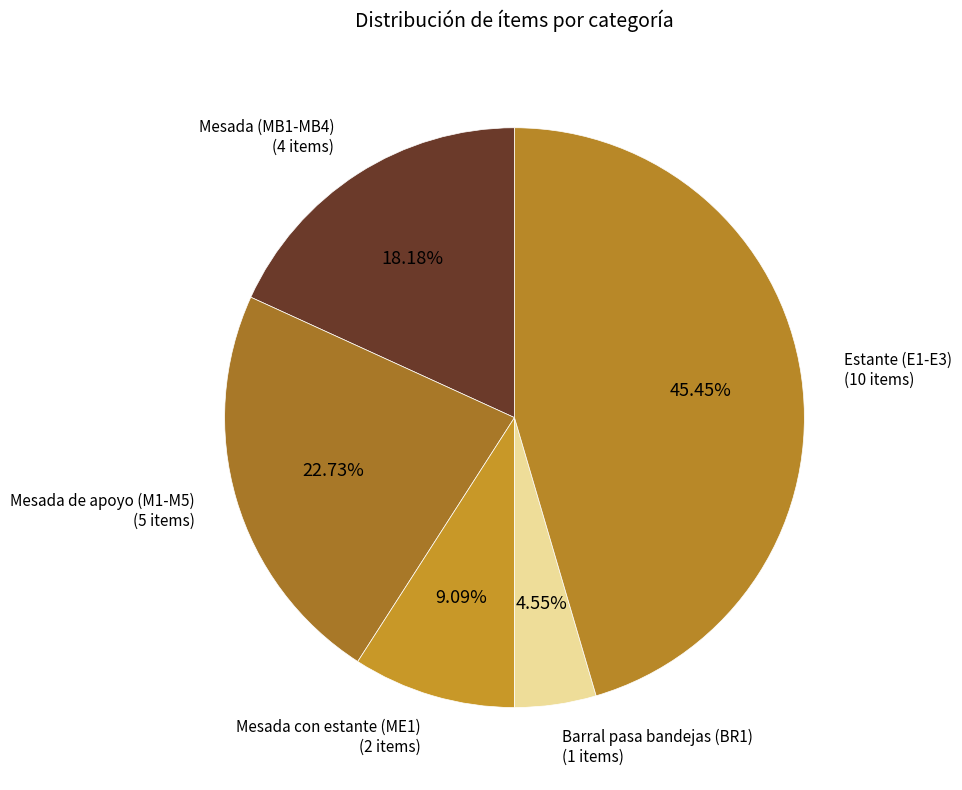

Count the number of slices in the pie.

5